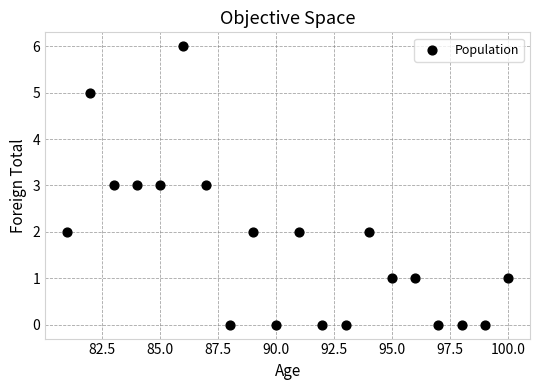

What is the range of X values (max minus min)?

19